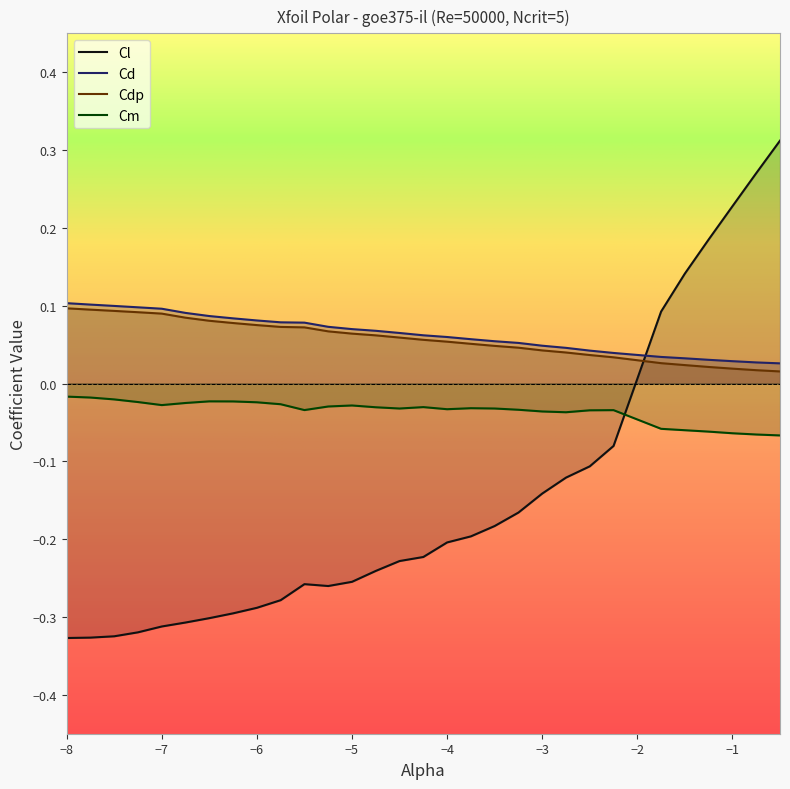

What is the maximum value shown in the chart?

0.3